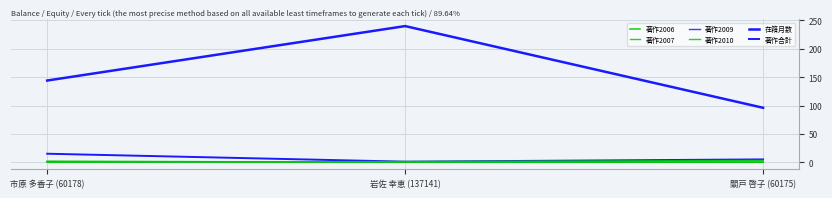

Between 市原 多香子 (60178) and 關戸 啓子 (60175), which series saw the biggest shift?

在籍月数